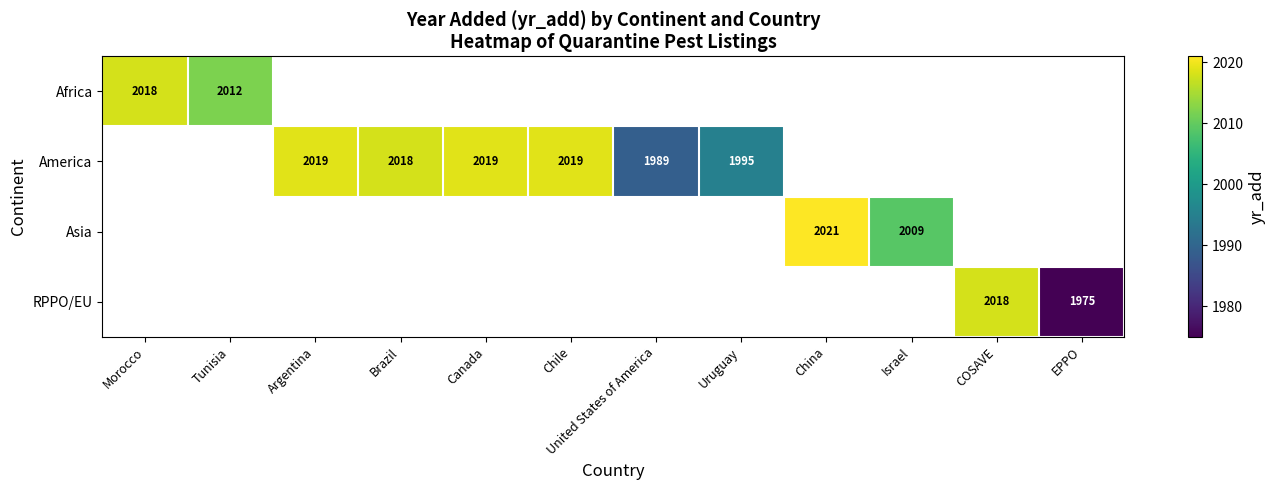

Which category has the highest value across all series?

China